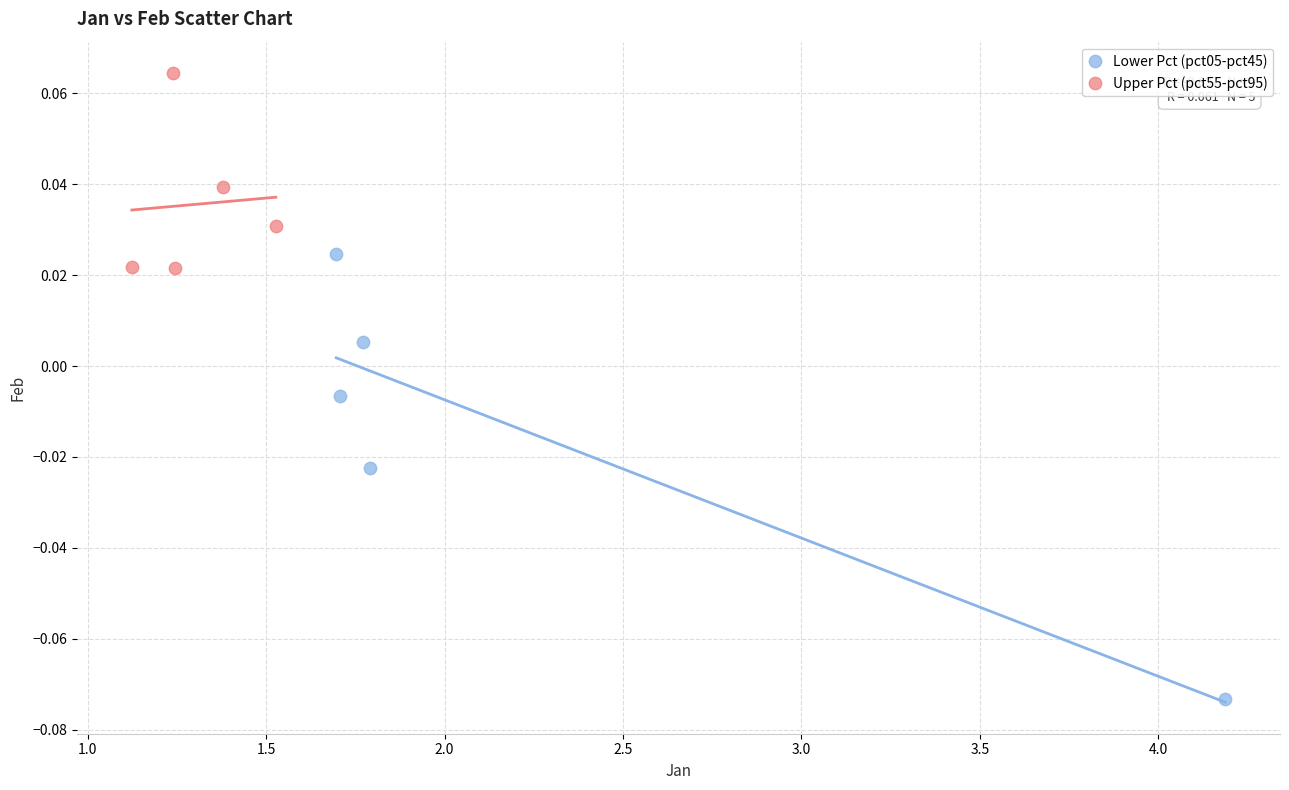

Which series has the widest spread of Y values?

Lower Pct (pct05-pct45)